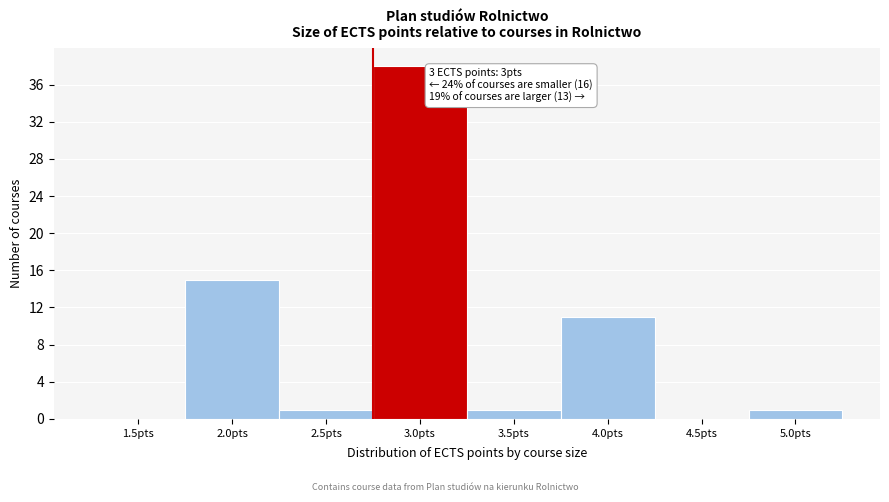

Reading left to right, what are all the values shown in this chart?

1.5pts=0	2.0pts=15	2.5pts=1	3.0pts=38	3.5pts=1	4.0pts=11	4.5pts=0	5.0pts=1